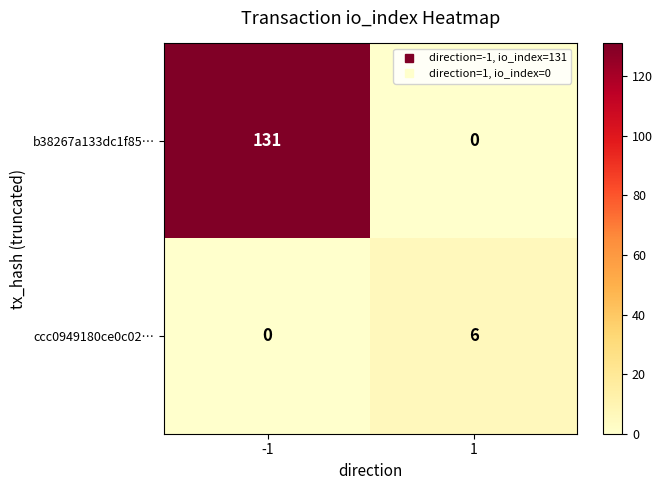

The value of ccc0949180ce0c02… at 1 is 4. True or false?

False